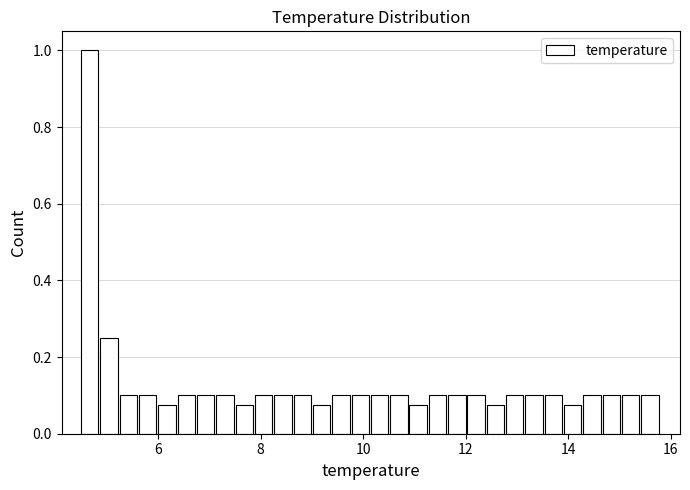

Around what value on the x-axis is the tallest bar? Give the approximate position of its centre, as read against the axis.

4.6